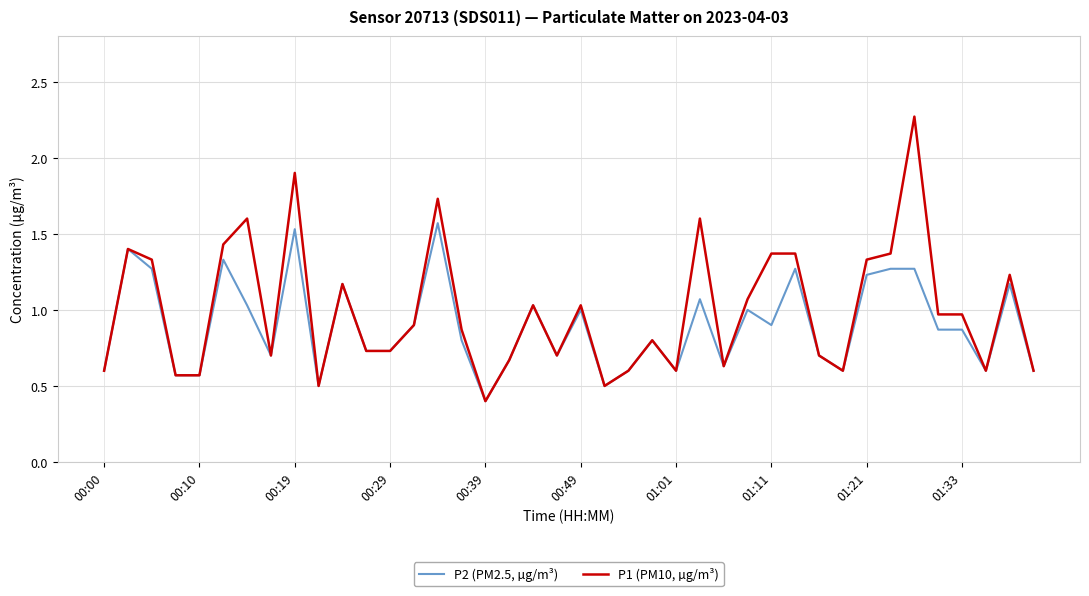

Rank the series by their average value, from highest to lowest.

P1 (PM10, µg/m³), P2 (PM2.5, µg/m³)